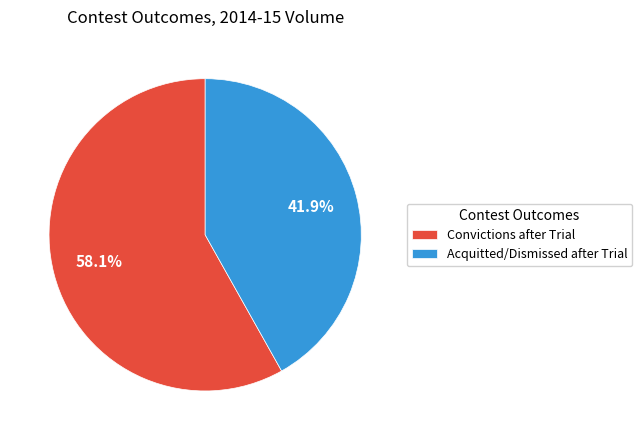

True or false: Acquitted/Dismissed after Trial accounts for 28% of the total.

False